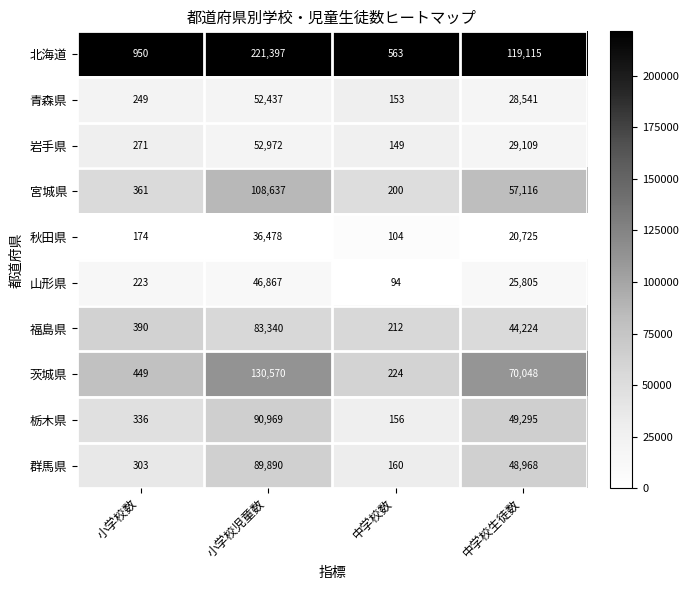

Which series changed the most between 中学校数 and 中学校生徒数?

北海道